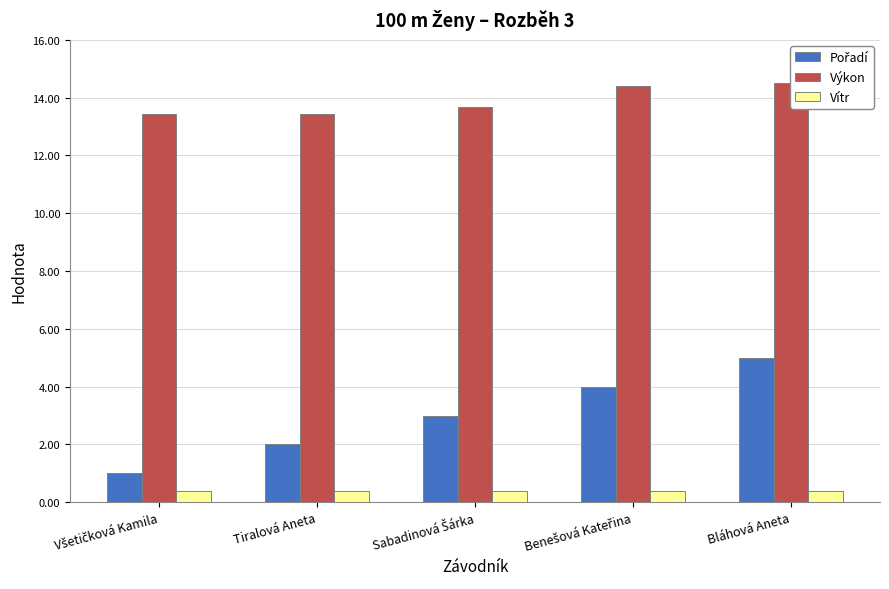

At which category is the sum across all series the highest?

Bláhová Aneta